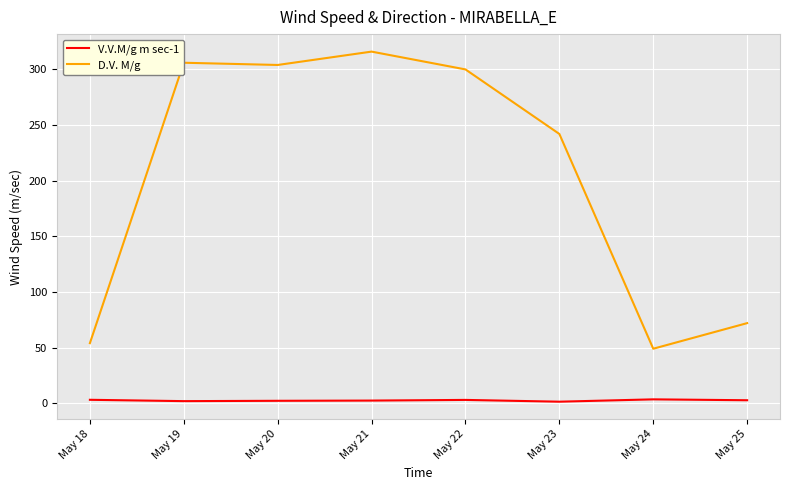

At which category is the sum across all series the highest?

May 21